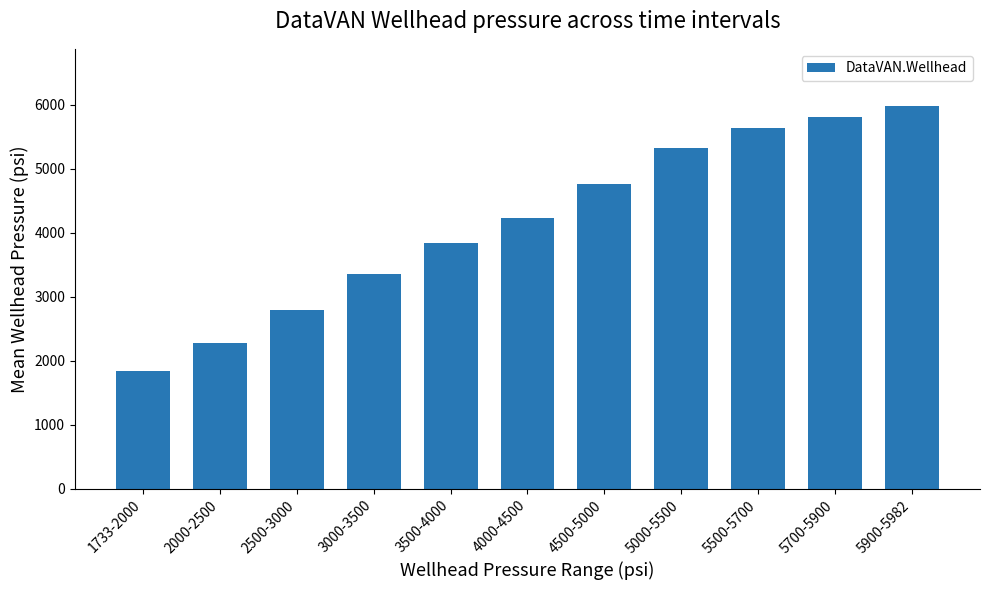

At which label does the data first exceed 4227?

4000-4500